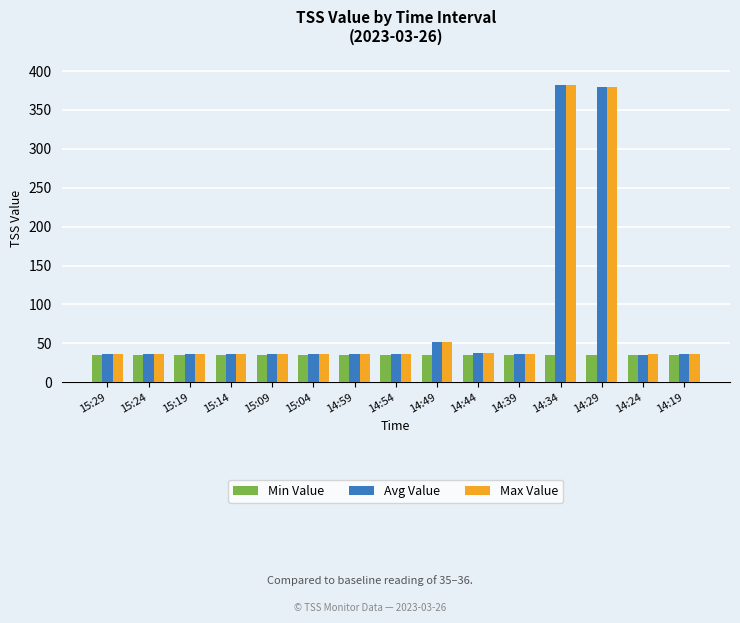

What is the sum of the Min Value values at 15:14 and 14:44?

70